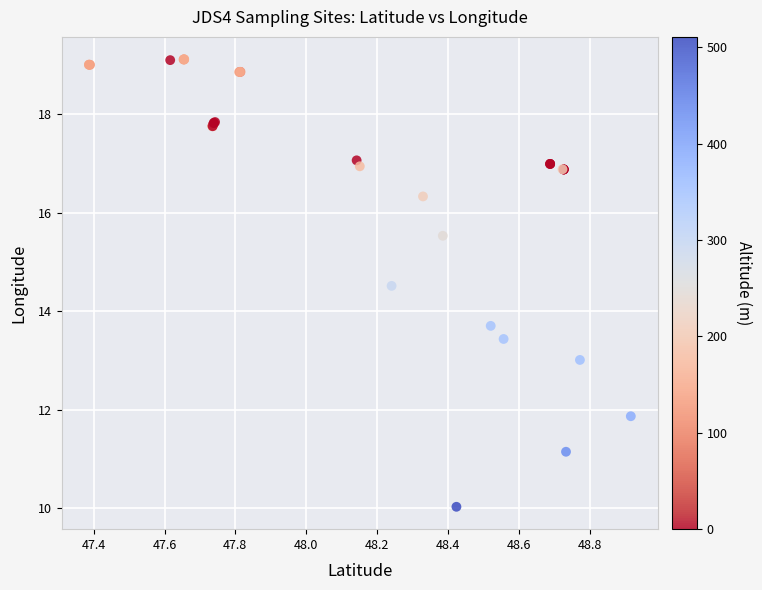

What Y value in the scatter plot is closest to 14?

13.7